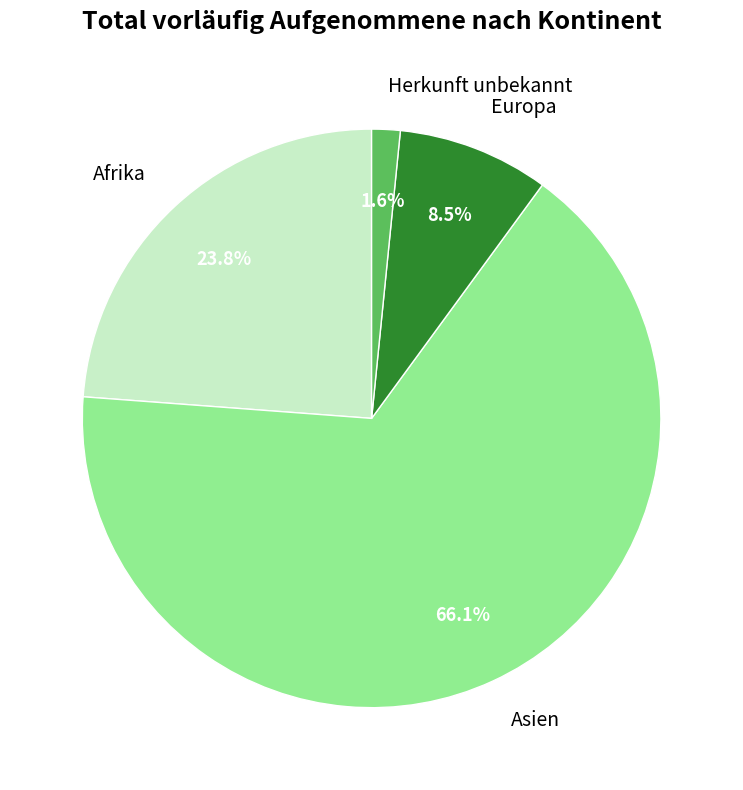

Which slice represents more than half of the pie?

Asien